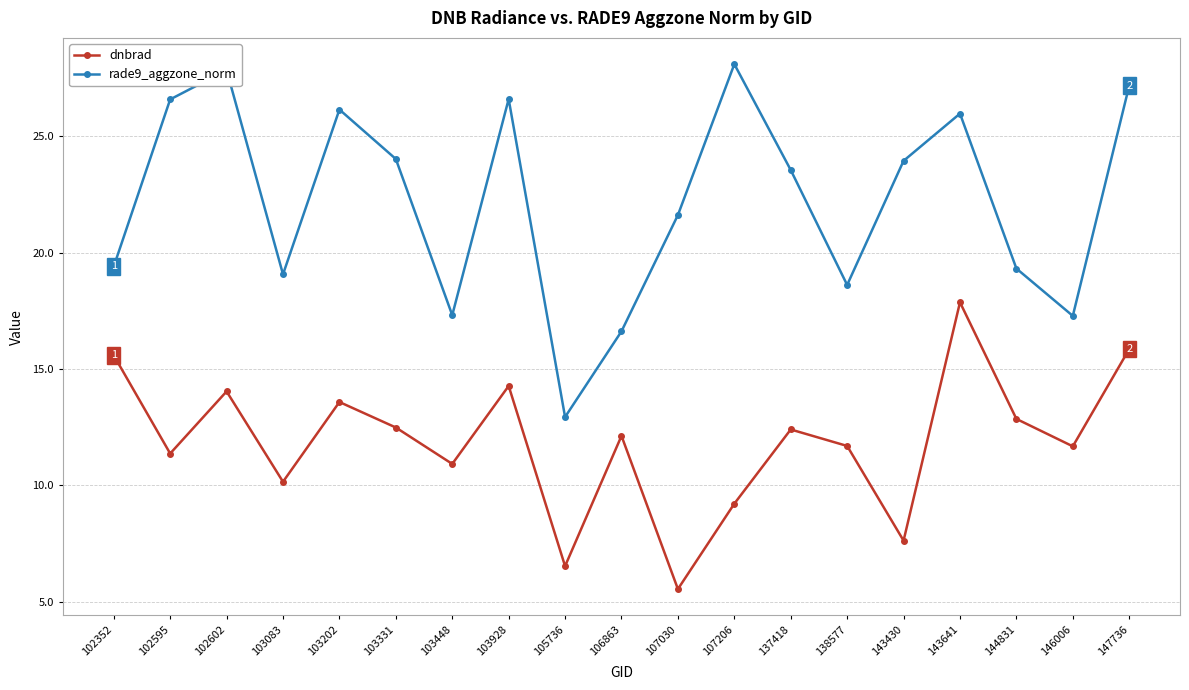

Which series has the largest total across all categories?

rade9_aggzone_norm